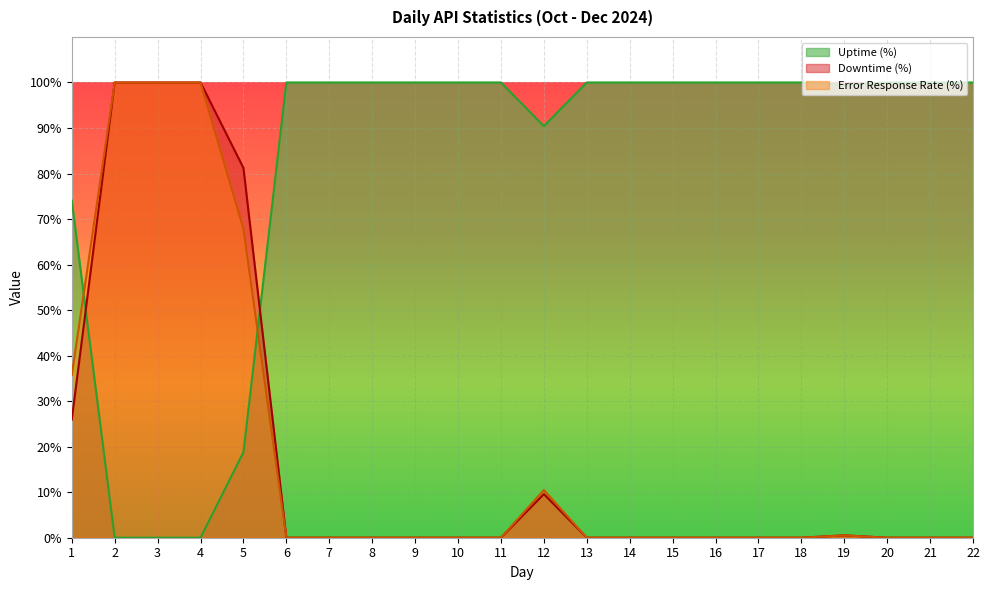

Which series has the largest total across all categories?

Uptime (%)